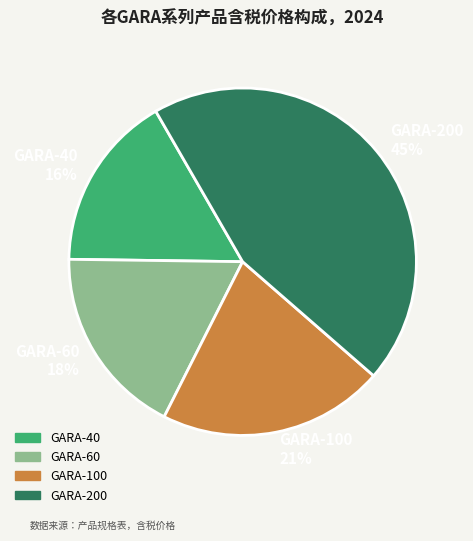

Is there any slice that represents more than half of the pie?

No